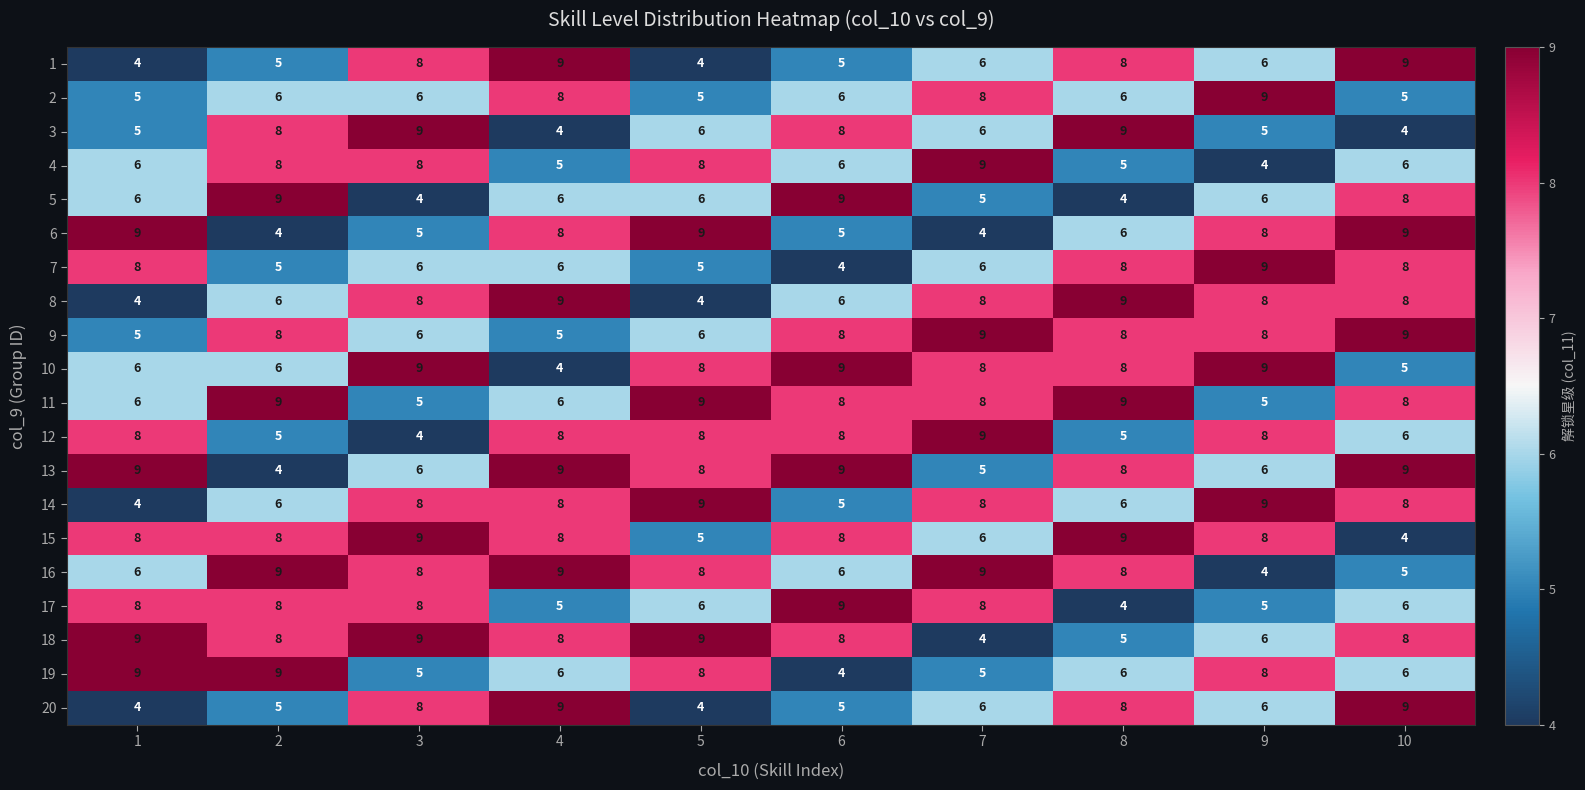

How many data points in 2 are less than 6?

3